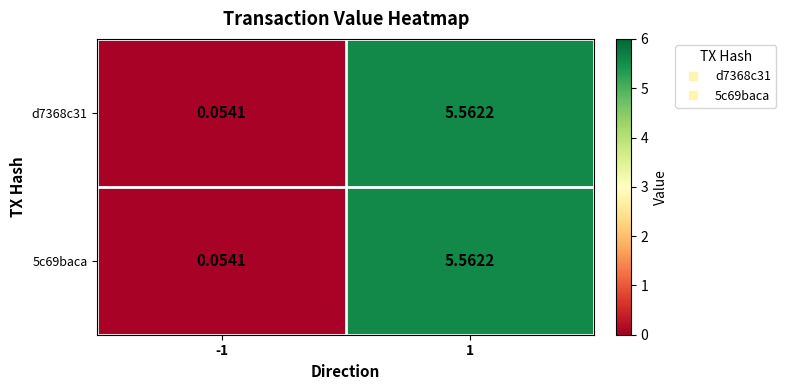

At which category is the sum across all series the highest?

1